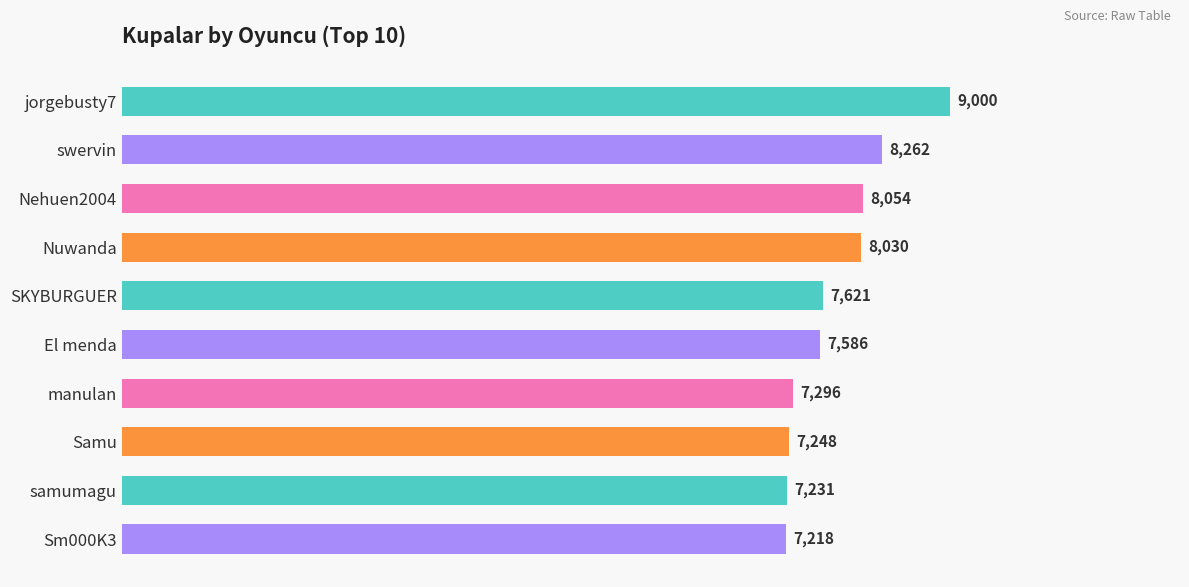

Reading bottom to top, what are all the values shown in this chart?

7218	7231	7248	7296	7586	7621	8030	8054	8262	9000